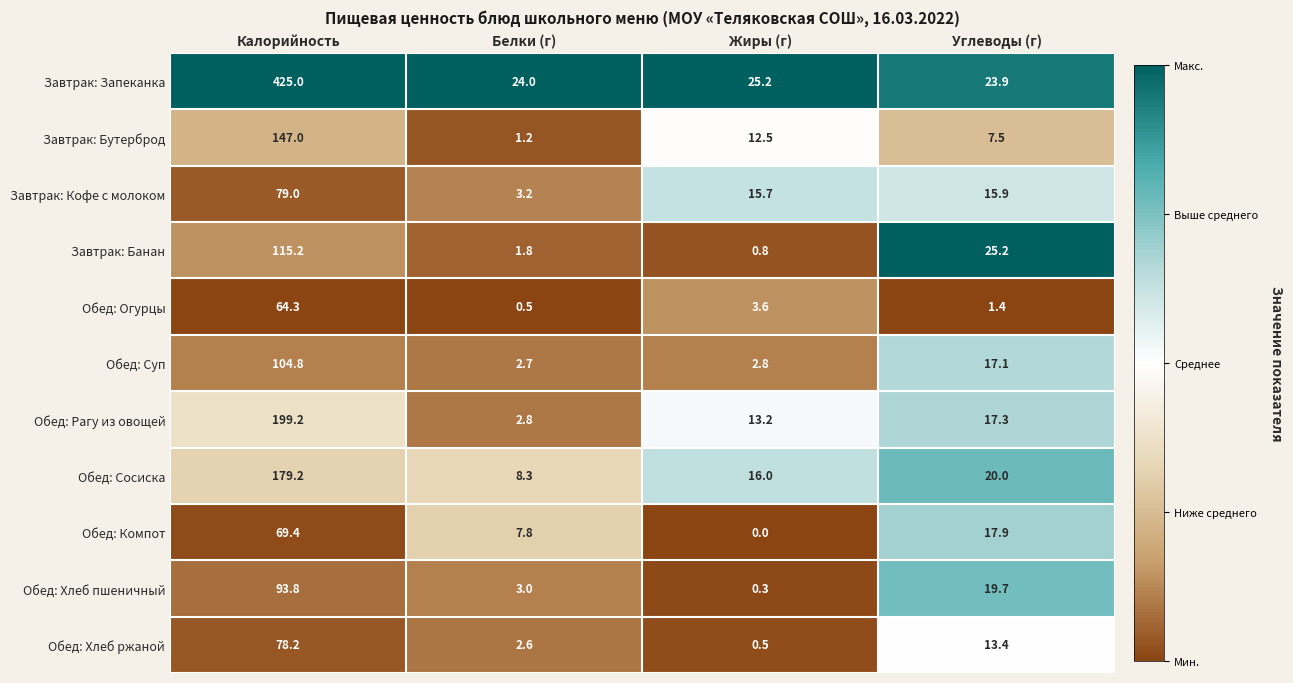

Is it true that Обед: Огурцы equals 2.2 at Жиры (г)?

False